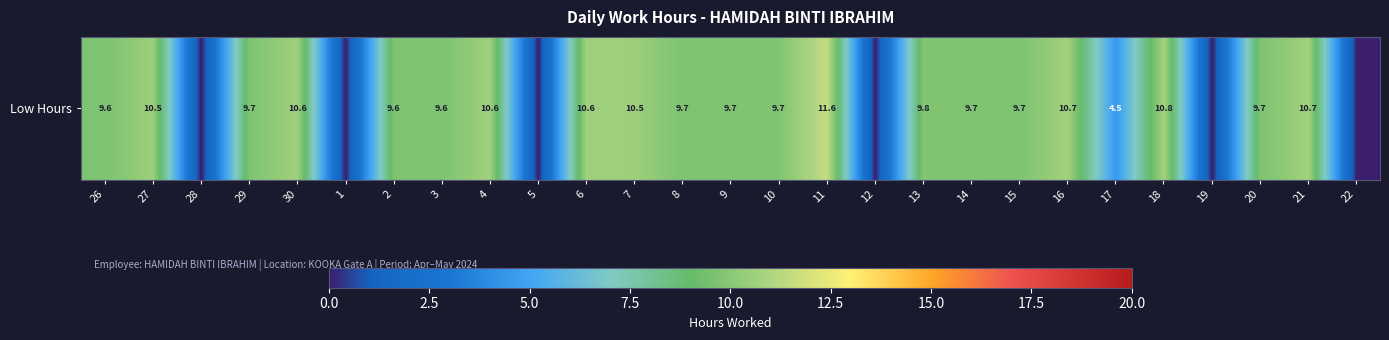

What is the maximum value shown in the chart?

11.6